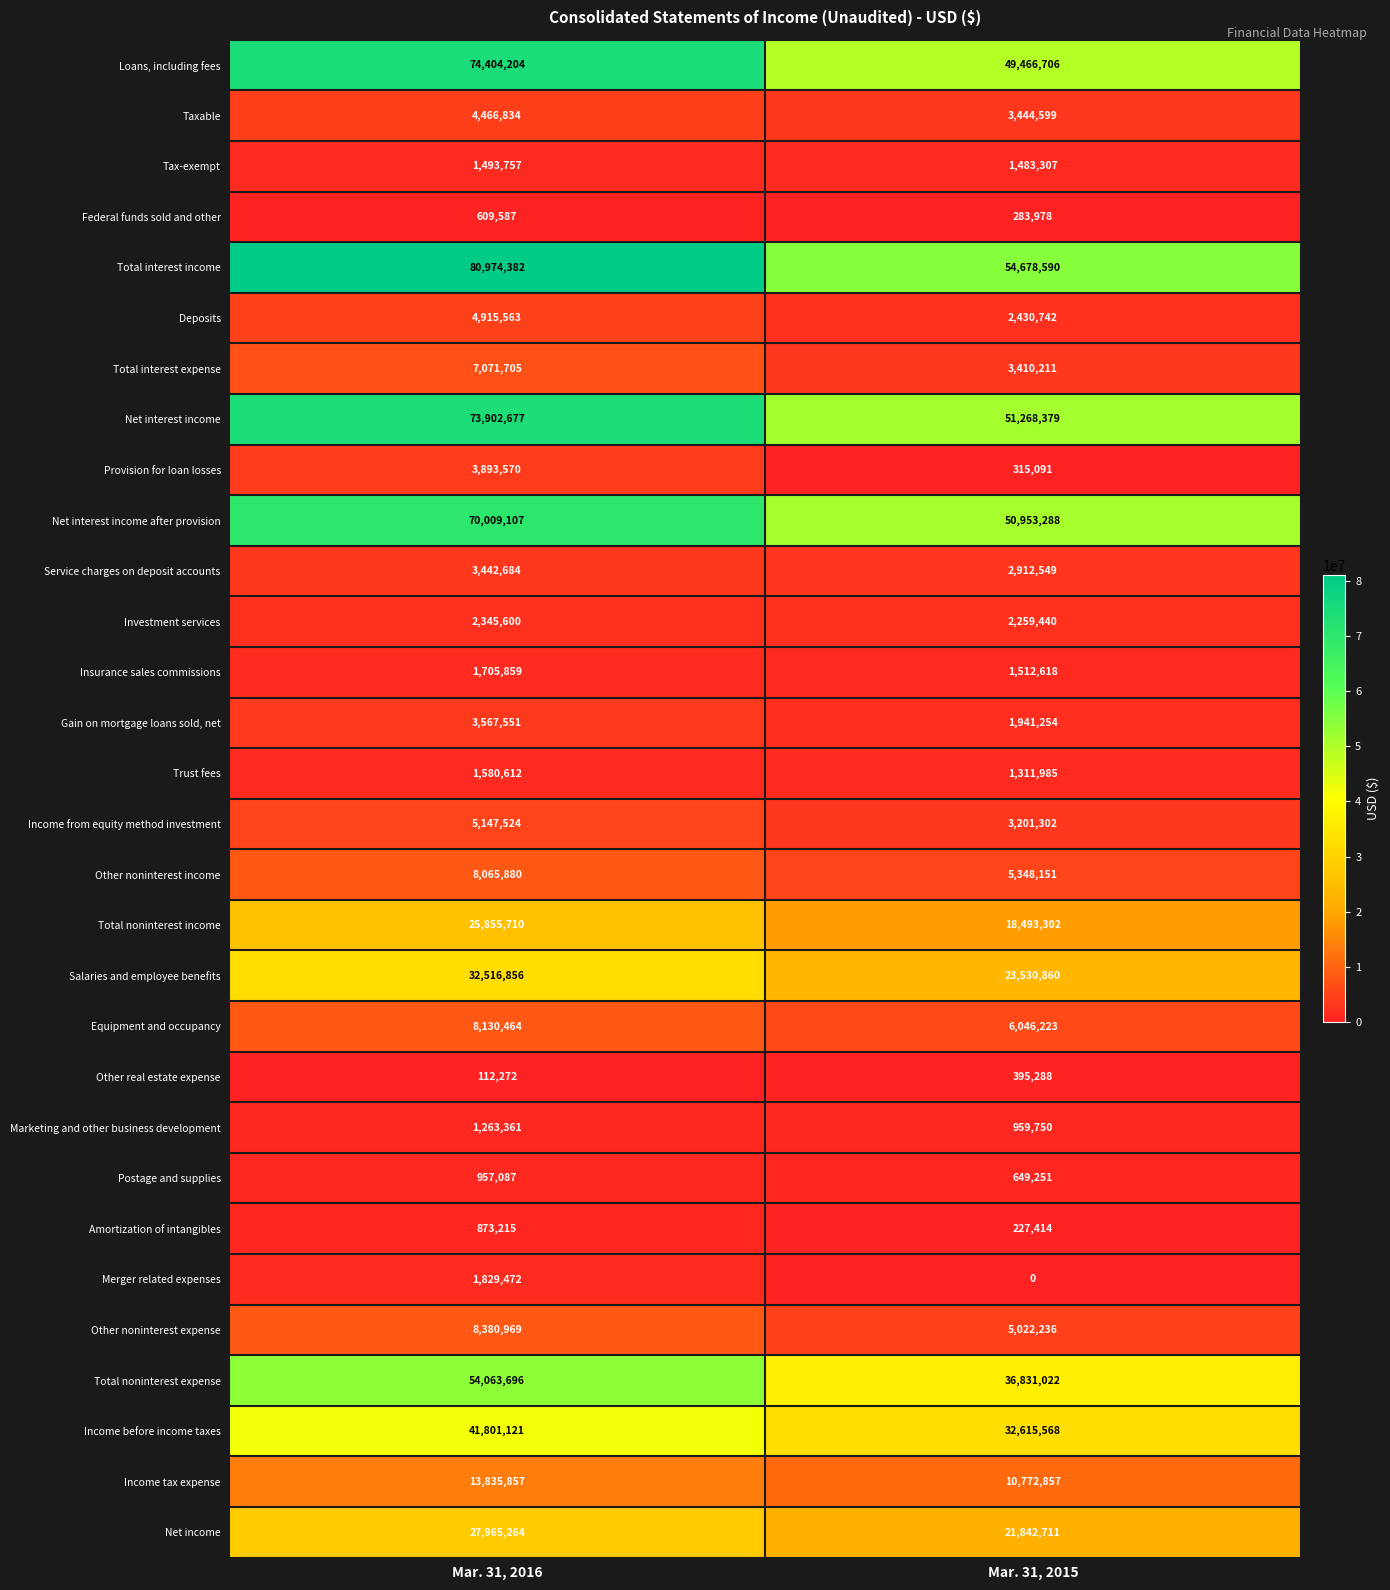

What value does the Trust fees series have at Mar. 31, 2016, to the nearest 100?

1580600